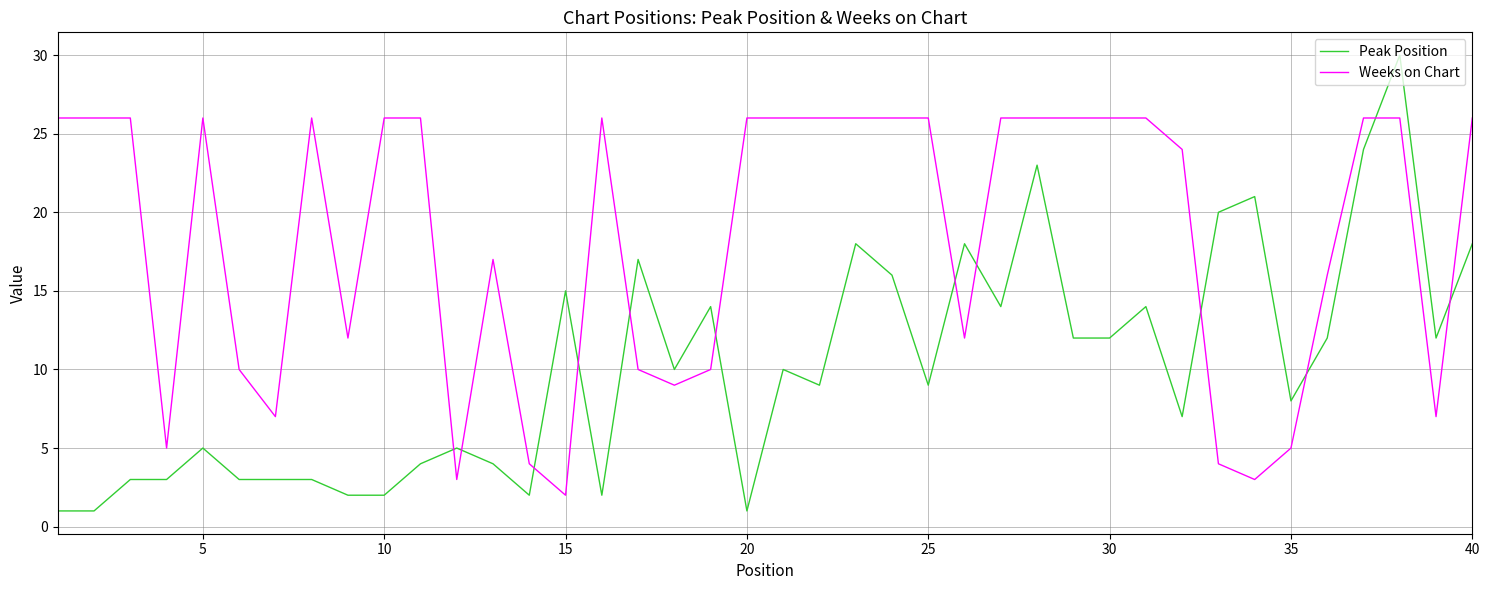

True or false: Peak Position and Weeks on Chart intersect in this chart.

True